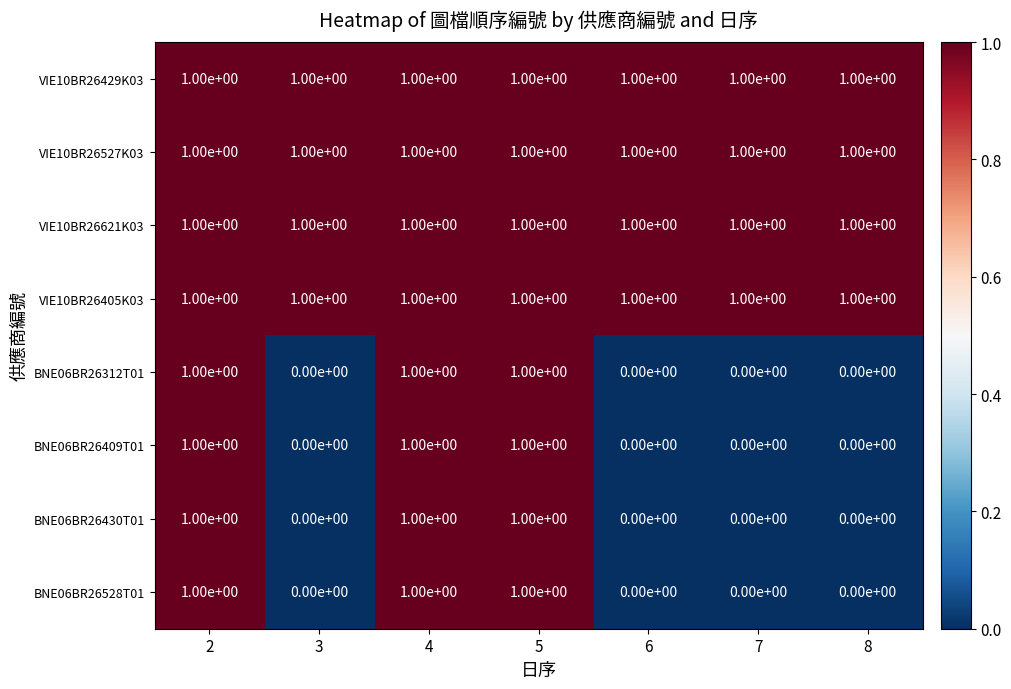

The BNE06BR26430T01 series shows 0 at 4. True or false?

False